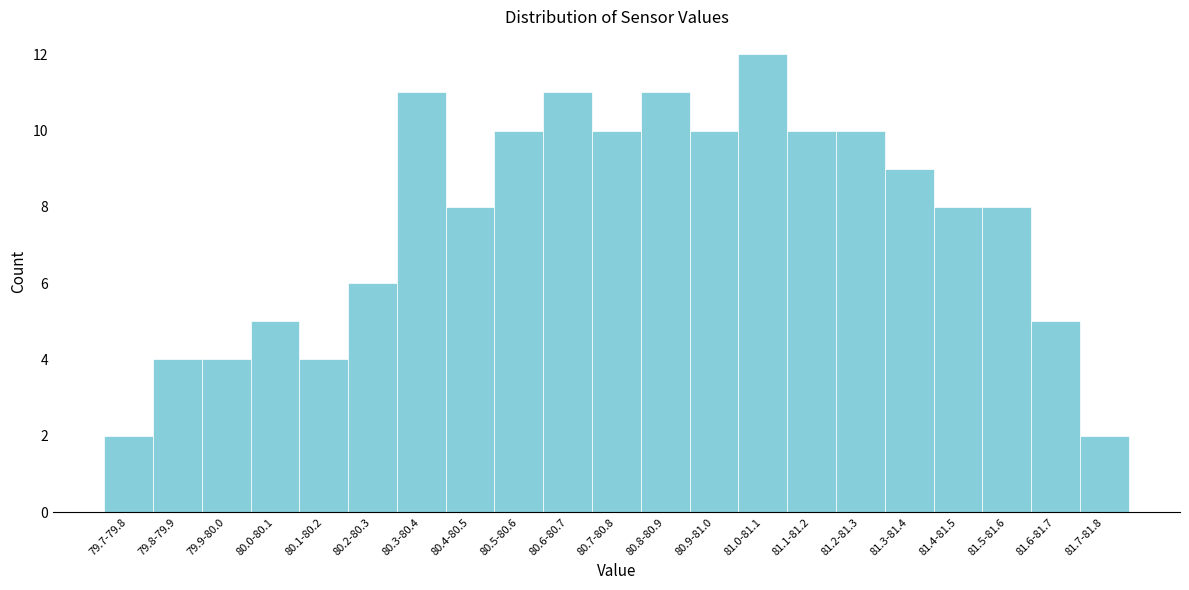

Reading left to right, extract all data points from this chart.

2	4	4	5	4	6	11	8	10	11	10	11	10	12	10	10	9	8	8	5	2